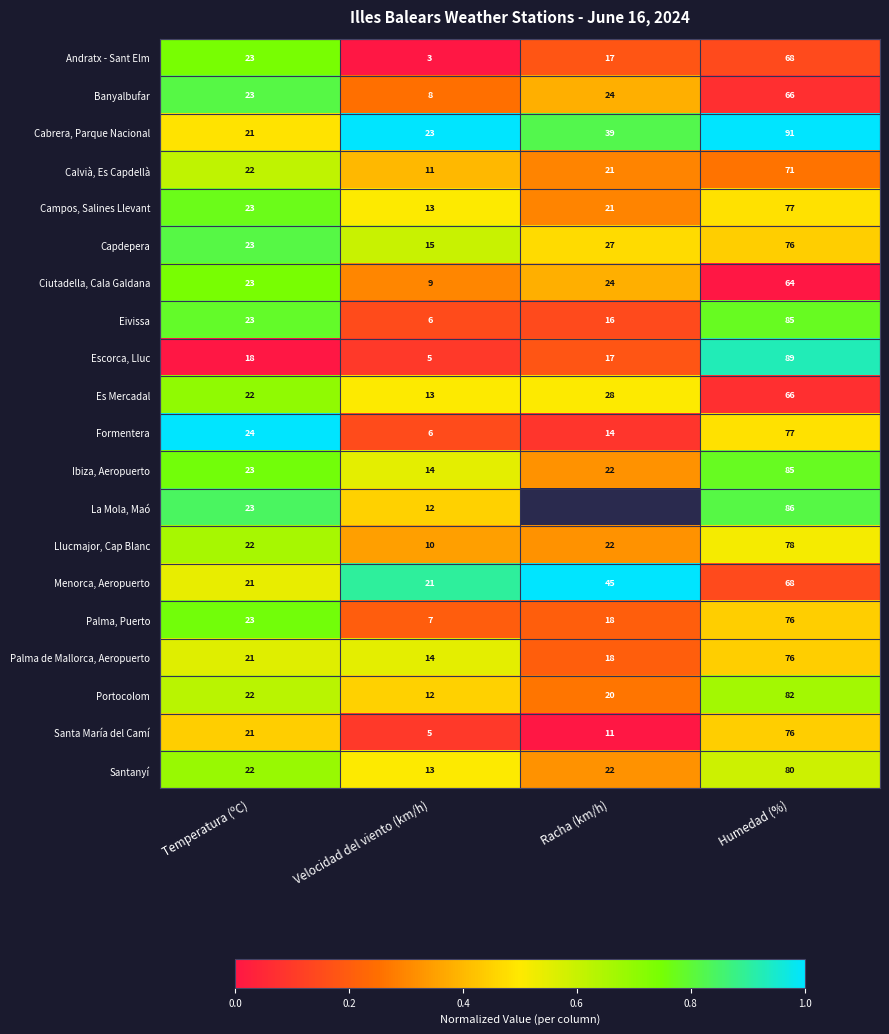

Which label corresponds to the largest value in the chart?

Velocidad del viento (km/h)